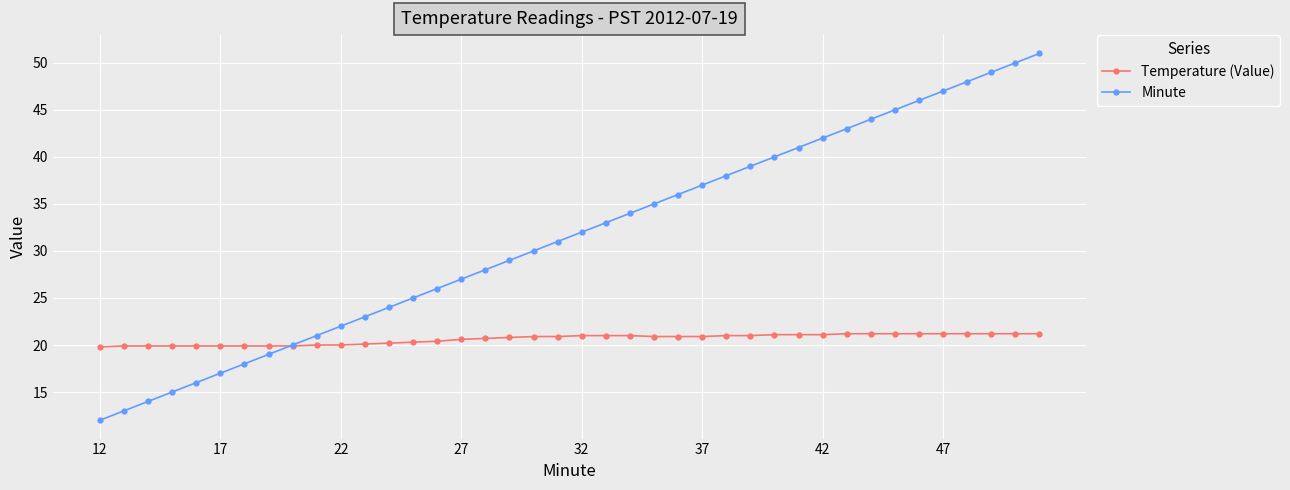

True or false: Minute has more than 1 points higher than both neighbors.

False